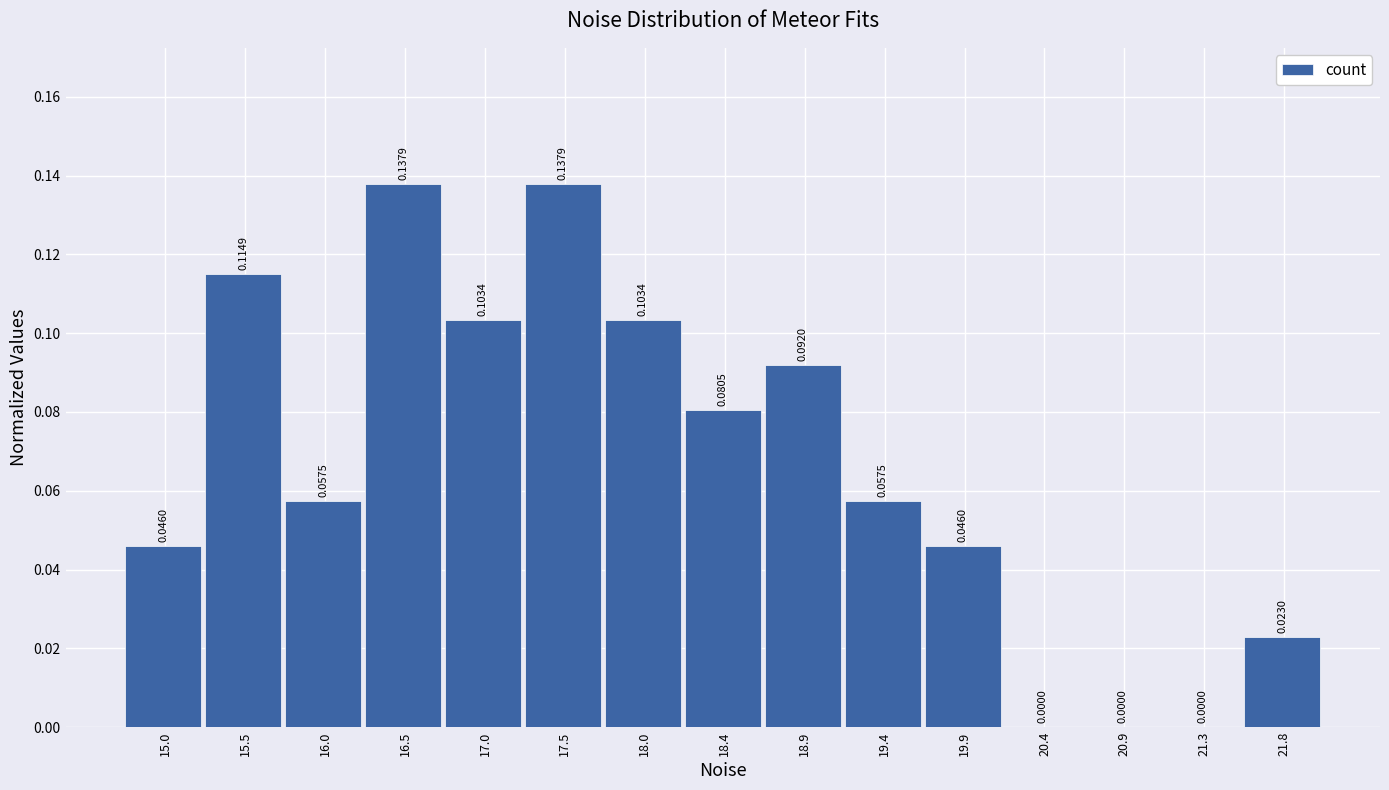

Which has a higher value, 18.9 or 19.4?

18.9